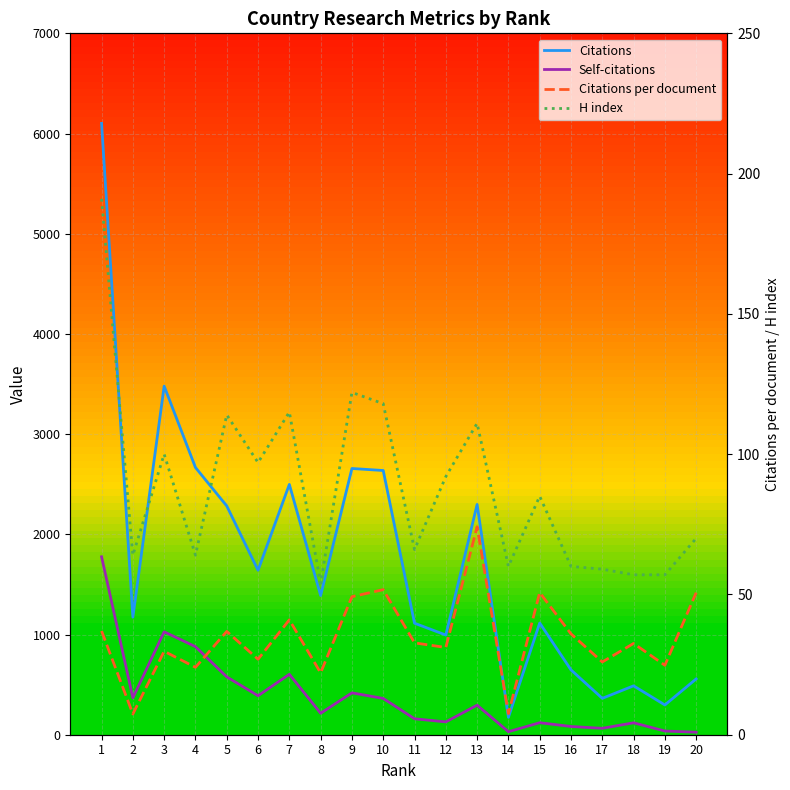

The H index series shows 106.0 at 16. True or false?

False